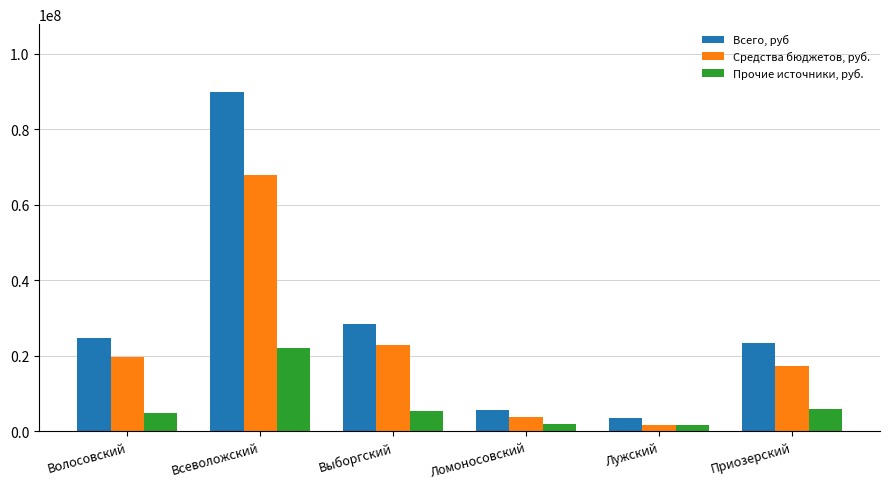

What is the highest value of the Всего, руб series?

89897037.7